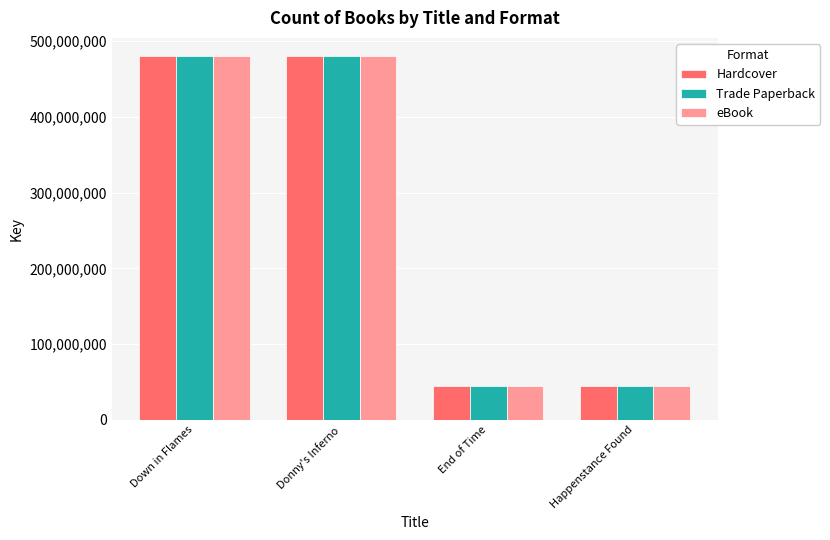

Are the bars horizontal?

No